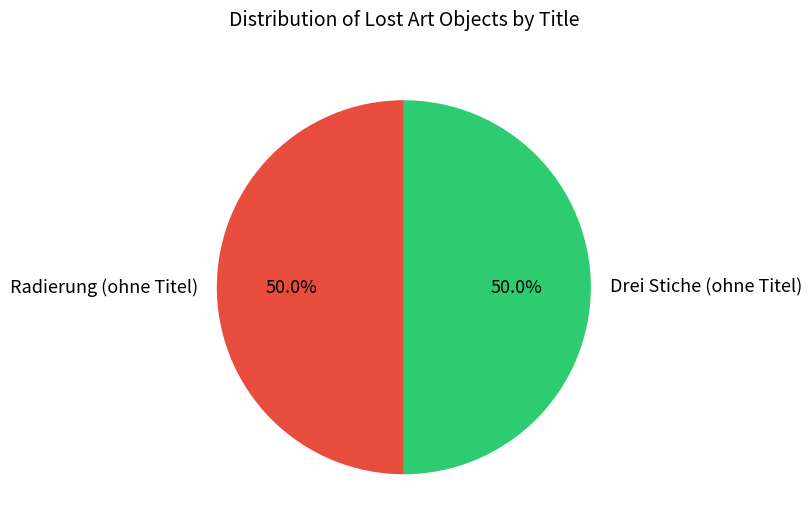

Approximately how many times larger is the value at Radierung (ohne Titel) compared to Drei Stiche (ohne Titel)?

1.0